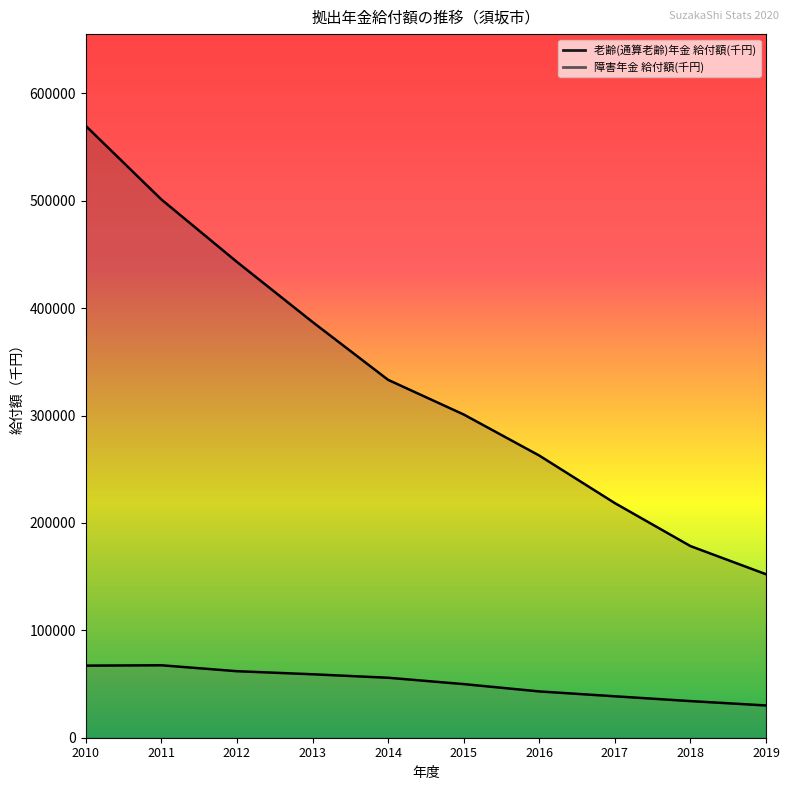

Does the chart have visible grid lines?

No